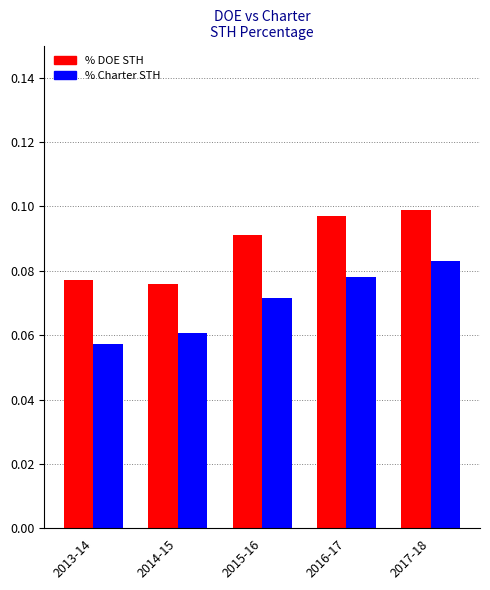

What is the label of the 1st bar from the right?

2017-18